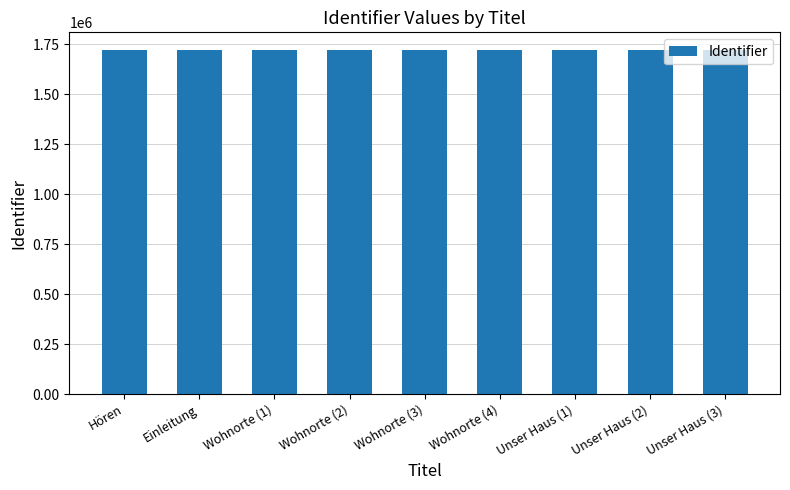

What is the ratio of the value at Einleitung to the value at Unser Haus (3)?

1.0